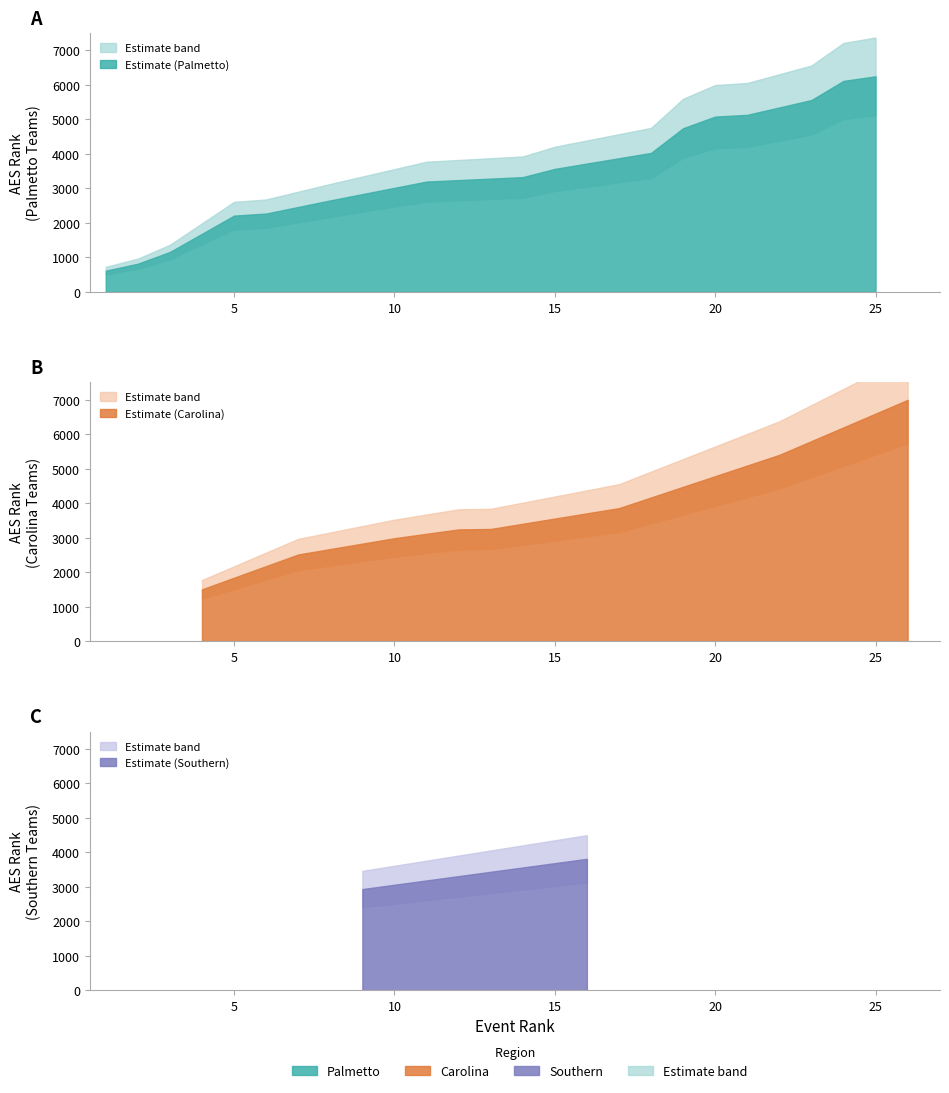

Reading left to right, what are all the values shown in this chart?

Event Rank: 1	2	3	4	5	6	7	8	9	10	11	12	13	14	15	16	17	18	19	20	21	22	23	24	25	26
AES Rank: 615	817	1158	1500	2212	2272	2511	2653	2934	2983	3199	3238	3250	3328	3567	3811	3855	4030	4746	5083	5134	5400	5563	6118	6251	6994